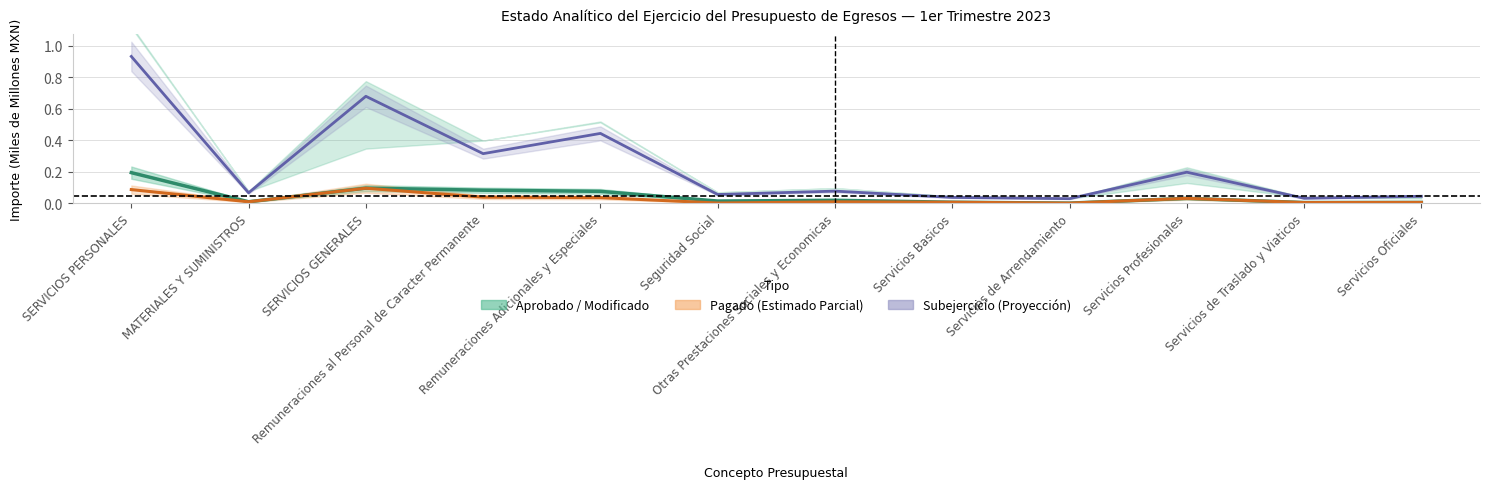

What is the difference between the values at Servicios Oficiales and Remuneraciones al Personal de Caracter Permanente?

0.1